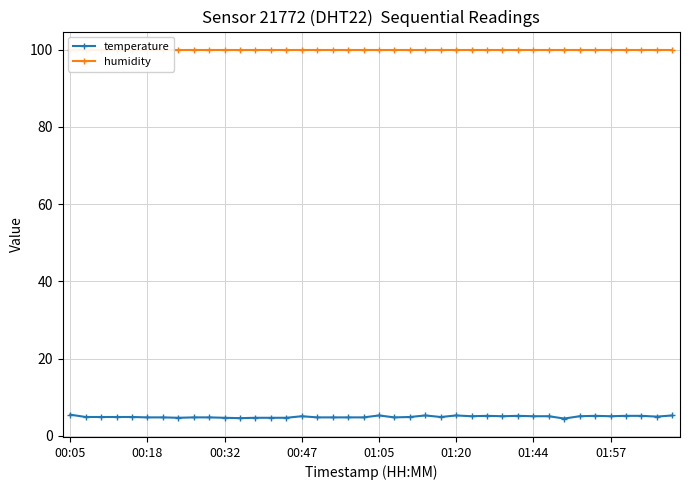

How many lines are shown in the chart?

2